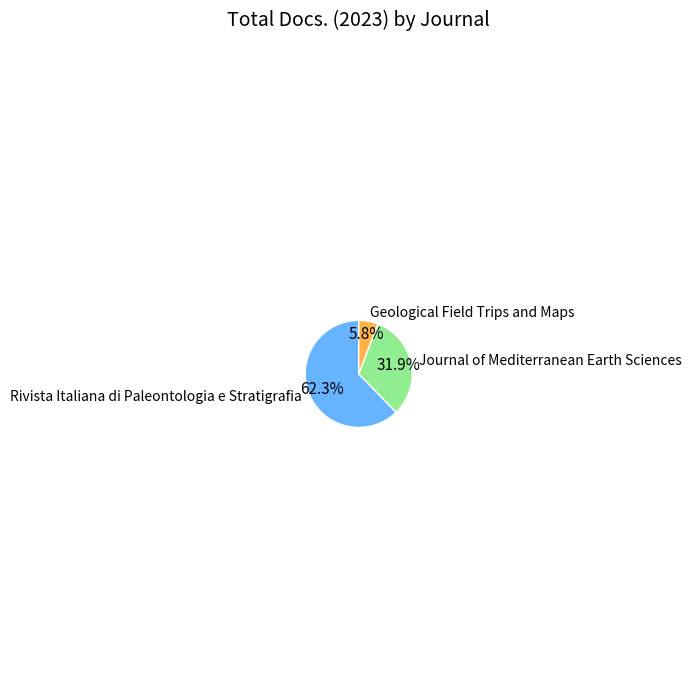

How many segments does this pie chart have?

3